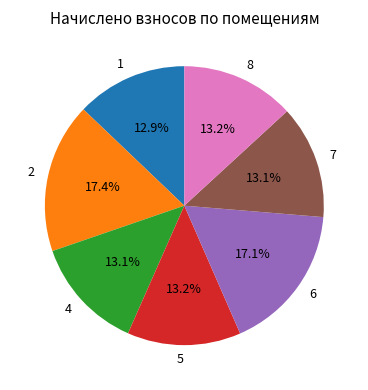

What portion of the pie excludes 7?

86.9%